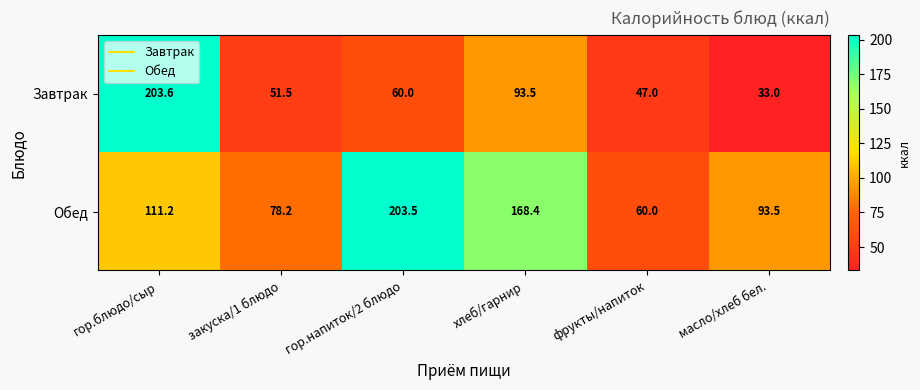

List the series in order of their peak value, lowest first.

Обед, Завтрак